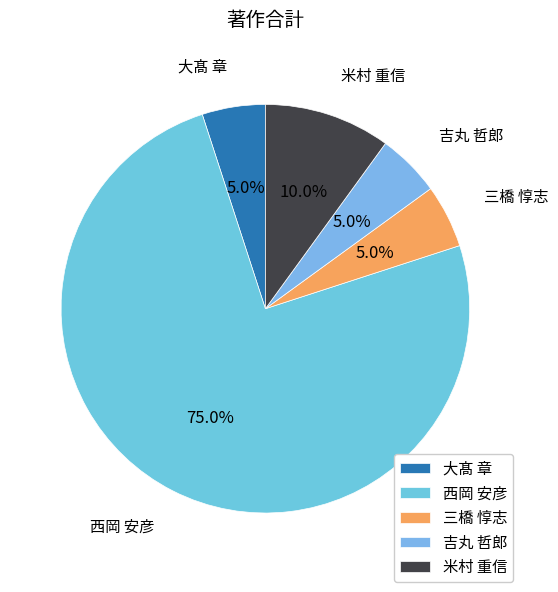

Count the number of slices in the pie.

5